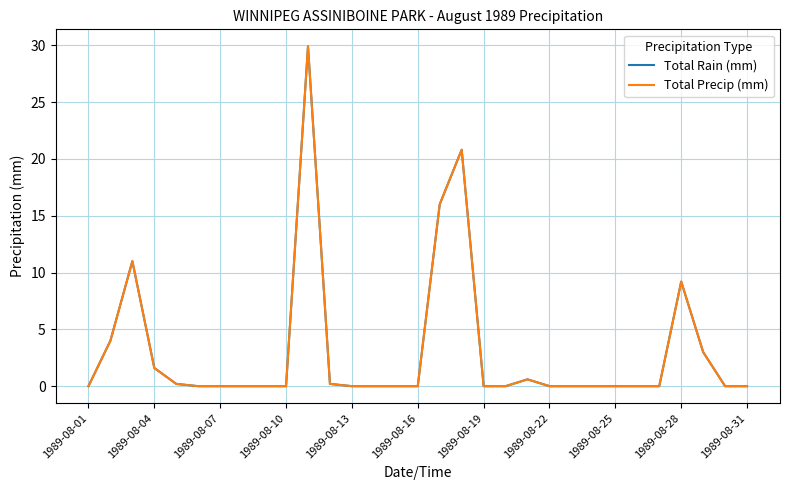

Is this an area chart (filled region under the line)?

No